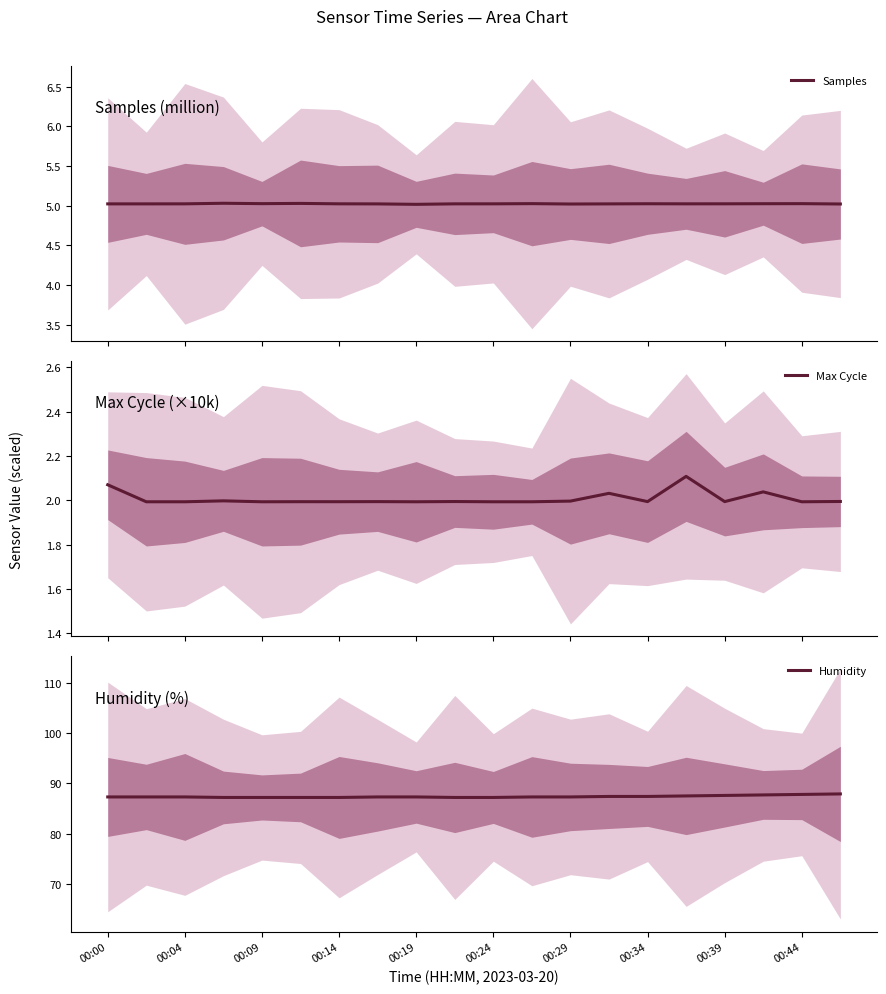

How many lines are shown in the chart?

3